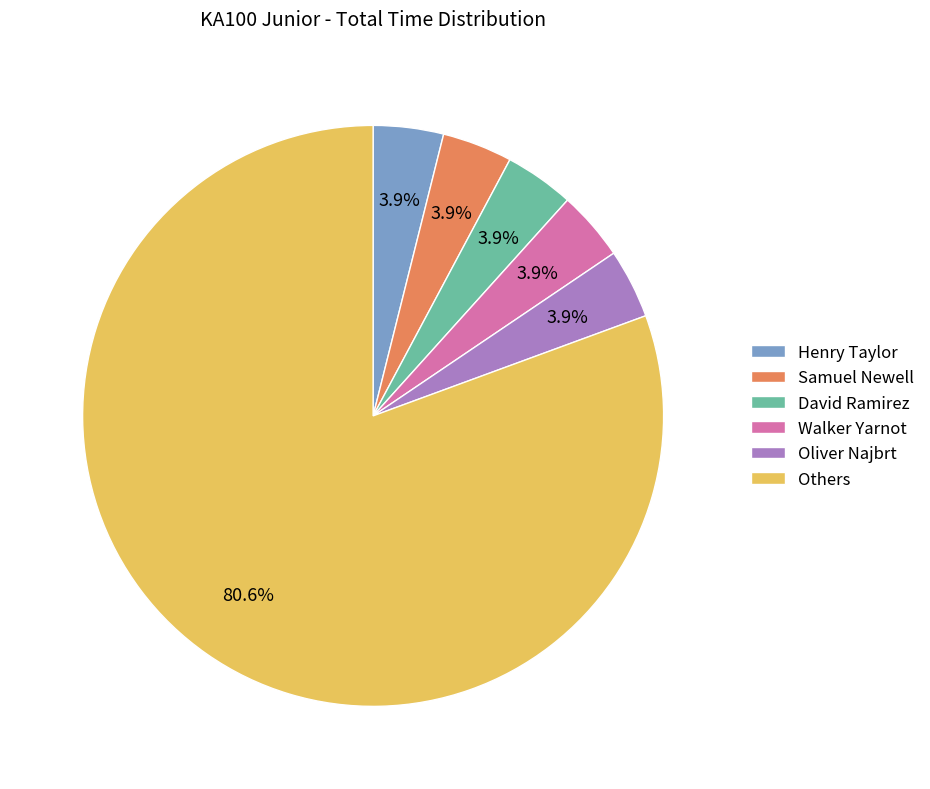

What percentage do Oliver Najbrt and Samuel Newell together represent?

7.8%